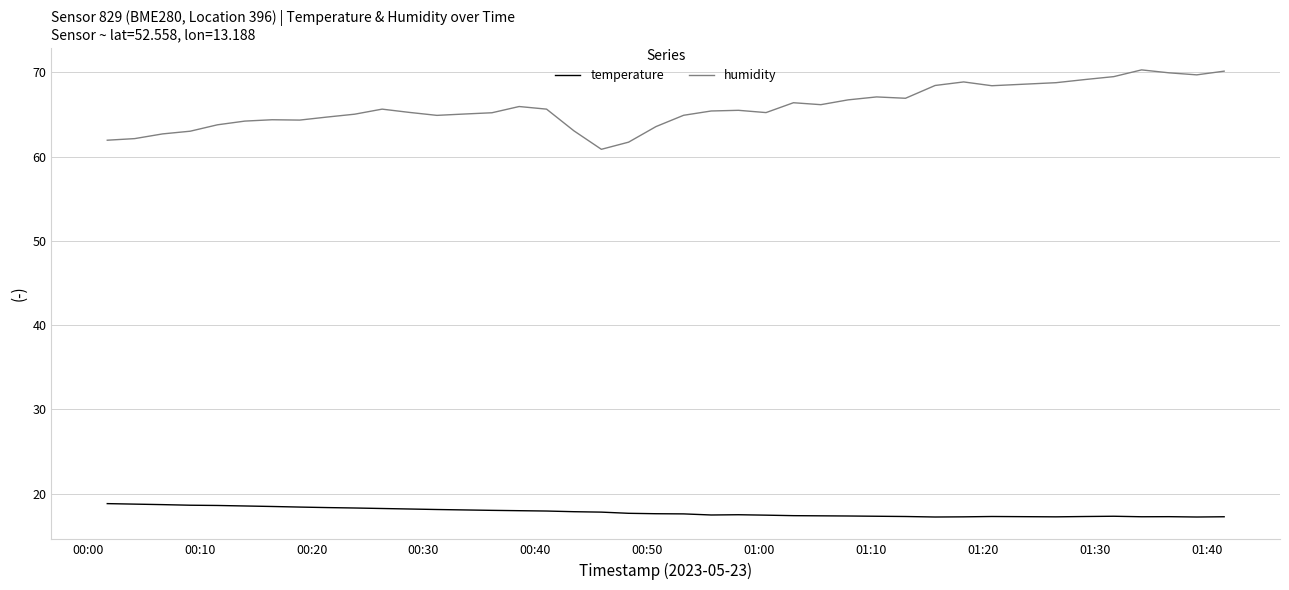

Which series has the largest range (max minus min)?

humidity